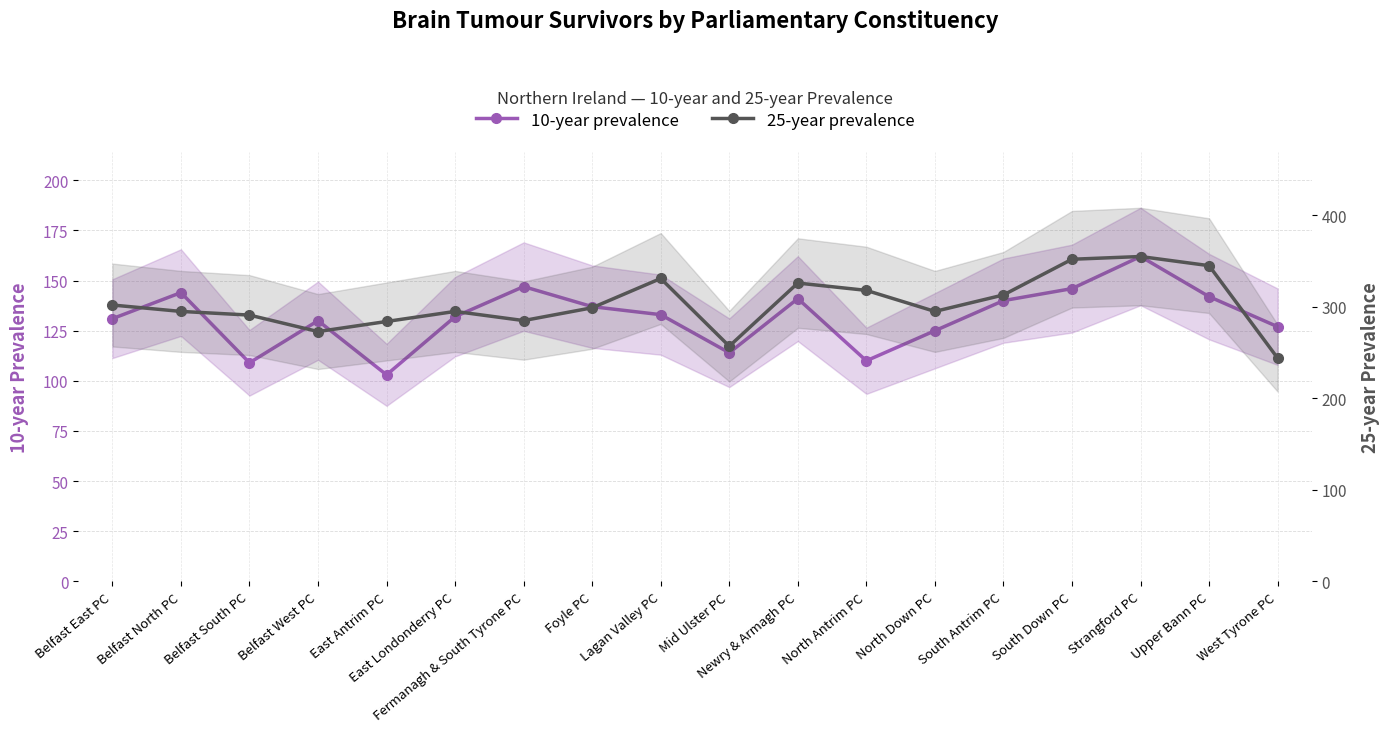

What is the difference between the second highest and second lowest values in the 10-year prevalence series?

38